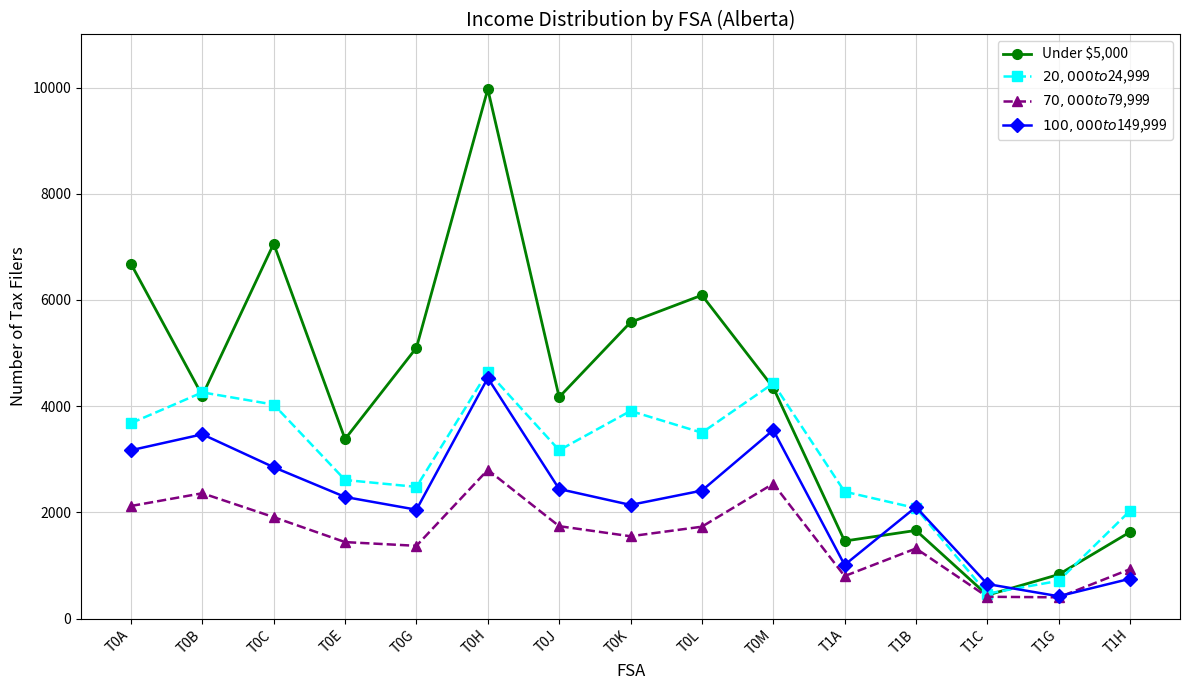

The $100,000 to $149,999 series shows 237 at T1H. True or false?

False